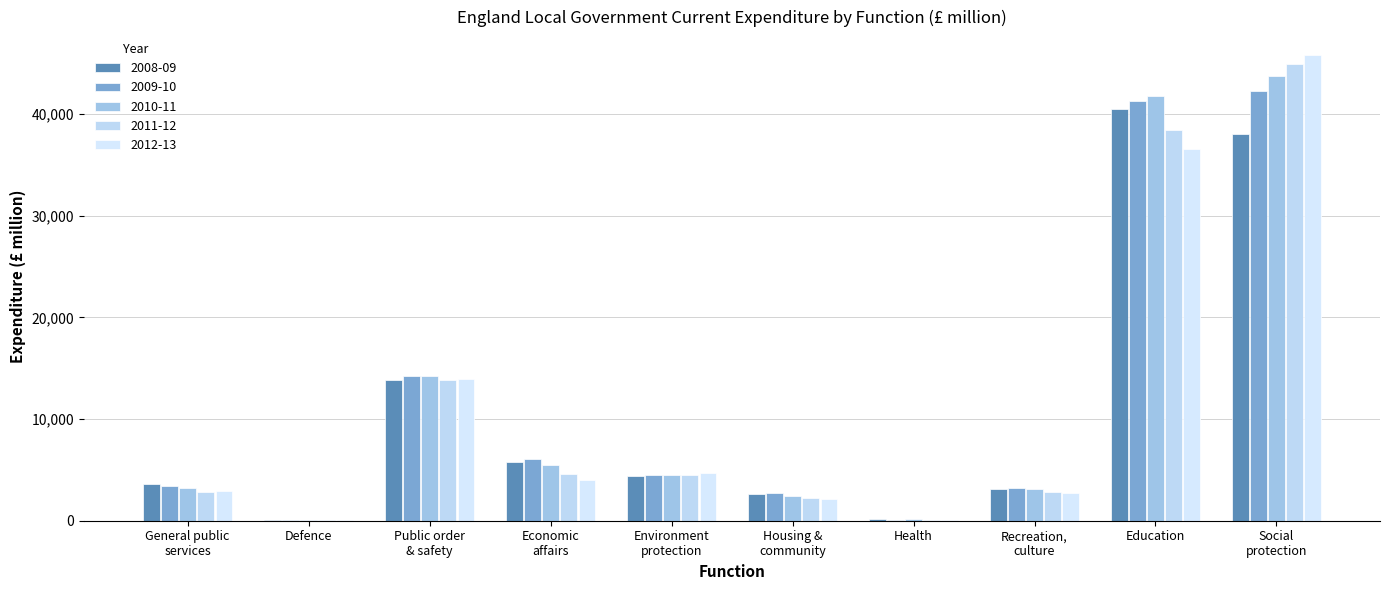

What is the total value across all series at Public order
& safety?

70086